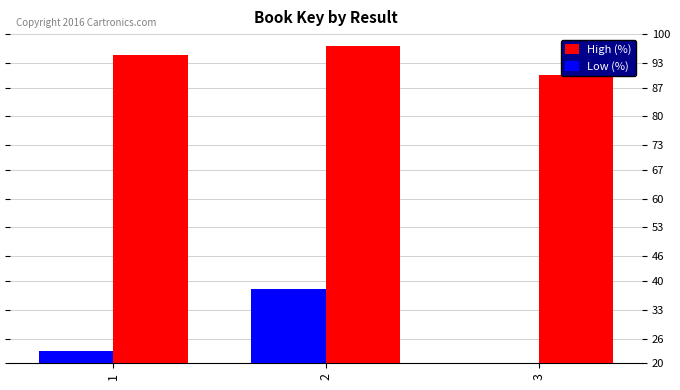

How many bars are there in each group?

2